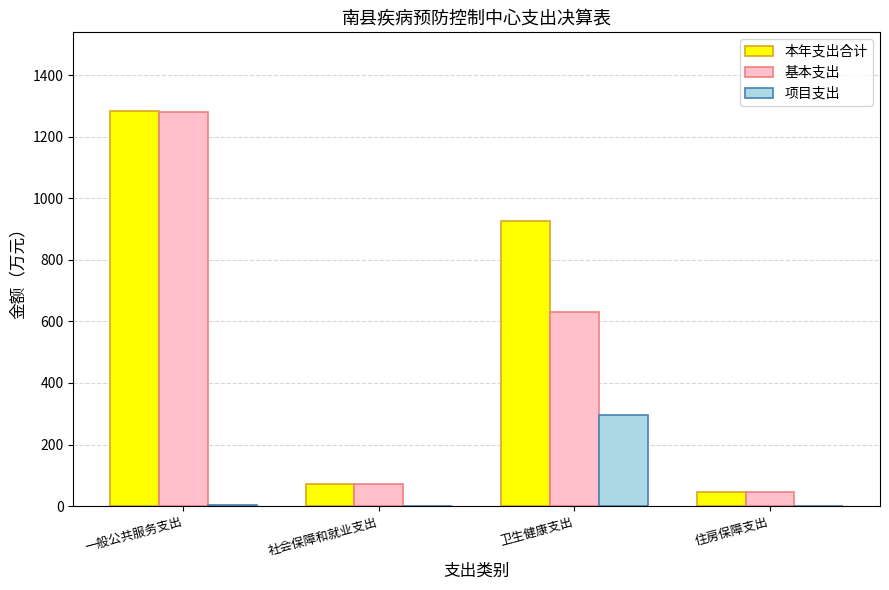

Which series has the largest total across all categories?

本年支出合计